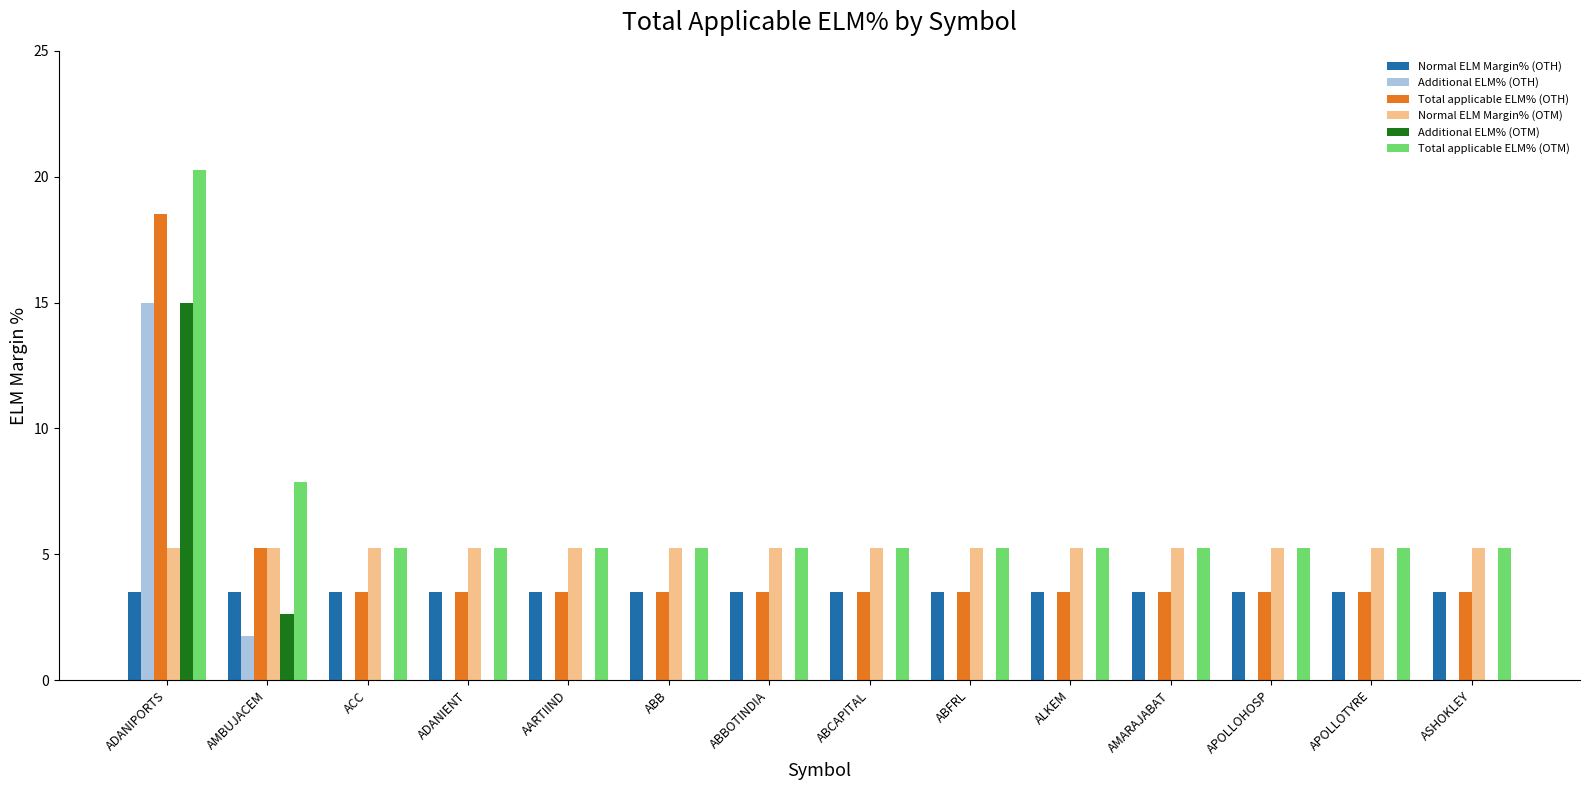

Where is Additional ELM% (OTM) nearest to the value 7?

AMBUJACEM